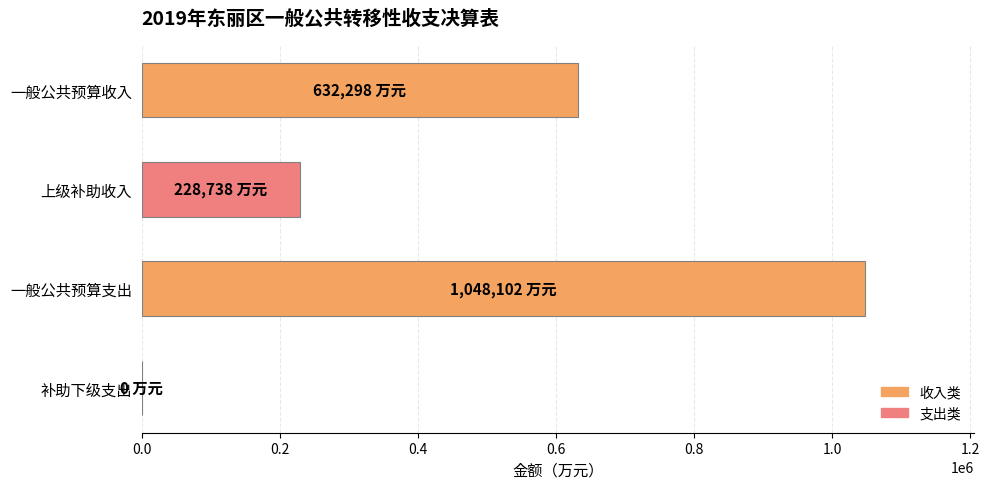

At which category does the chart reach its peak across all series?

一般公共预算支出